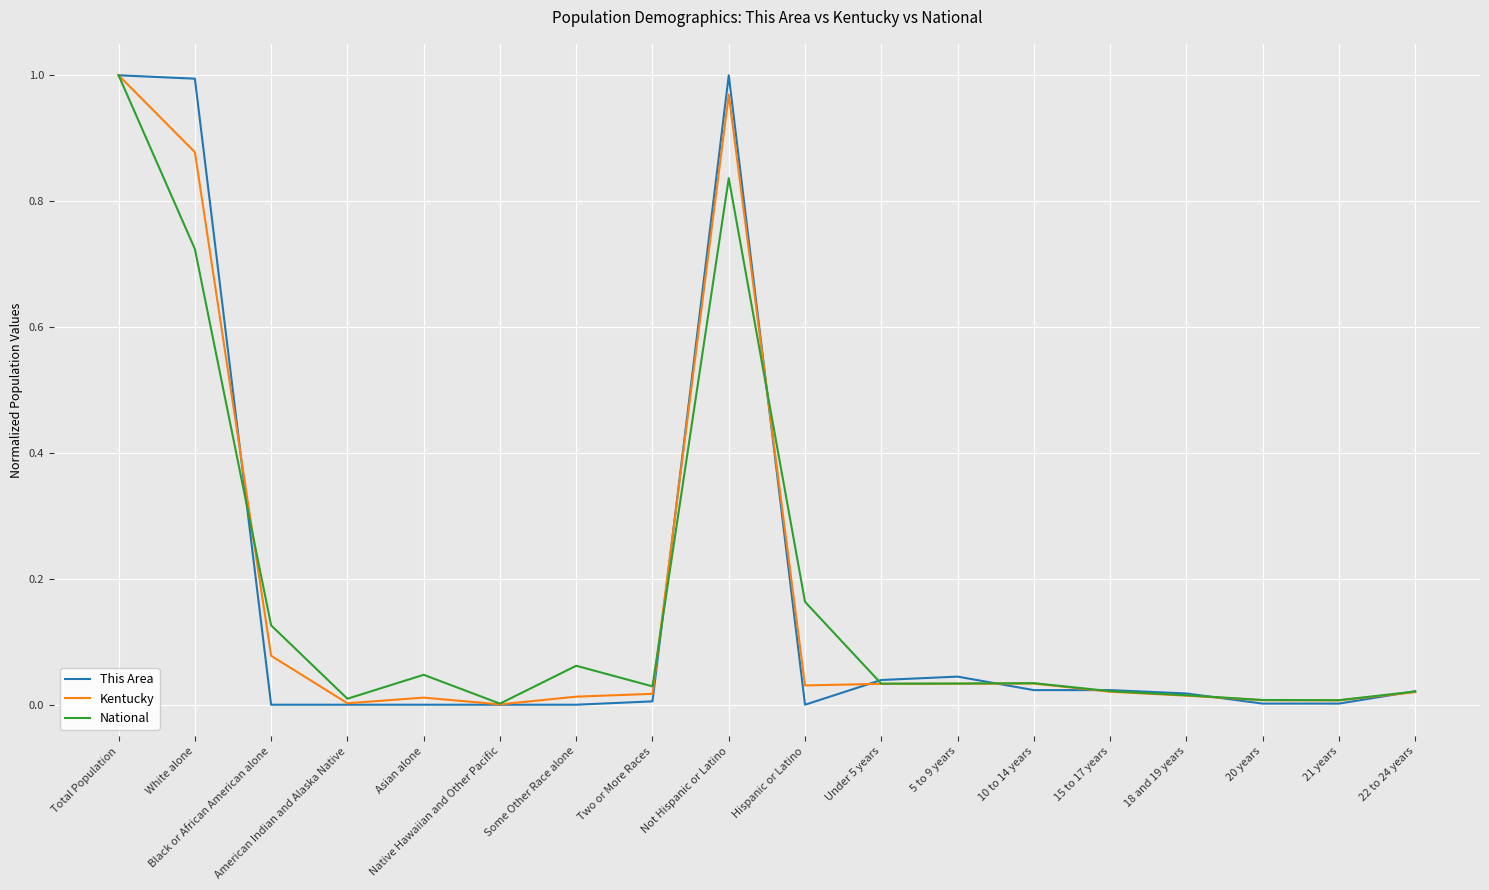

The This Area series shows 0.0 at Hispanic or Latino. True or false?

True